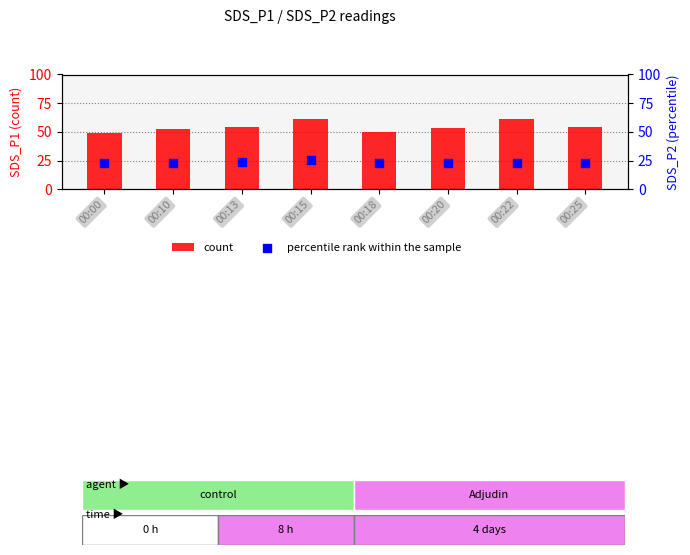

At how many categories does at least one series exceed 48?

8